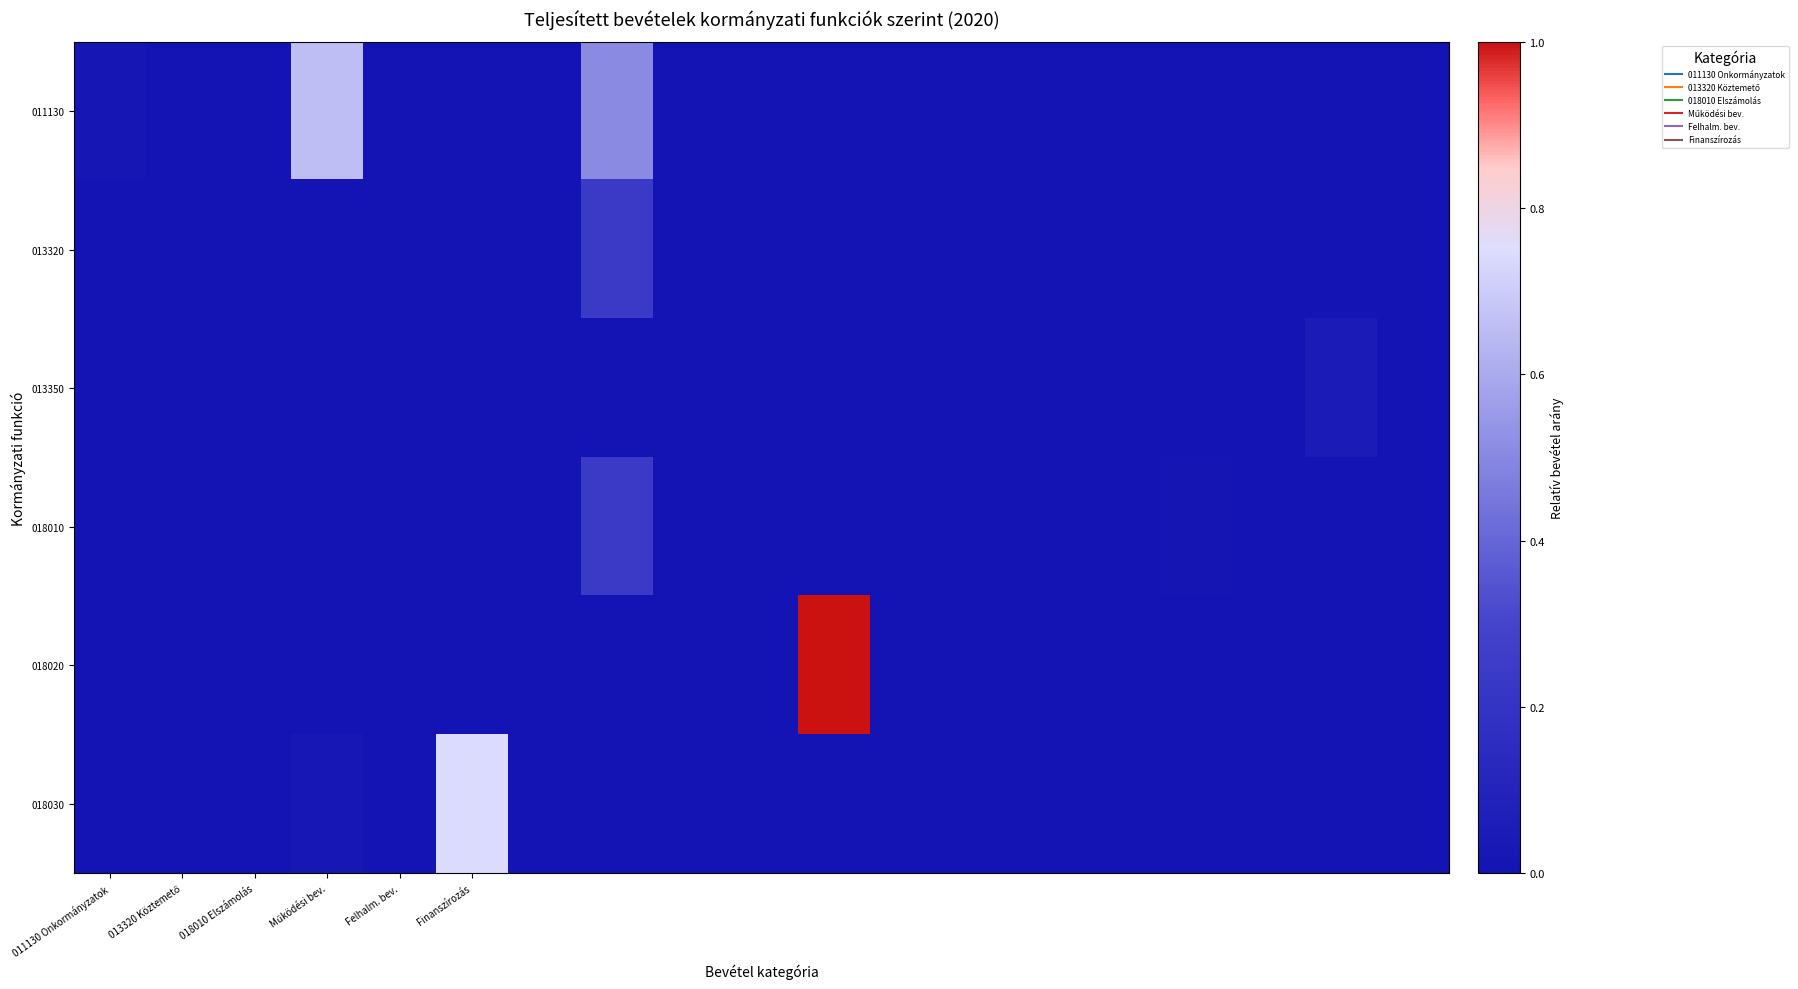

At which category is the sum across all series the highest?

10